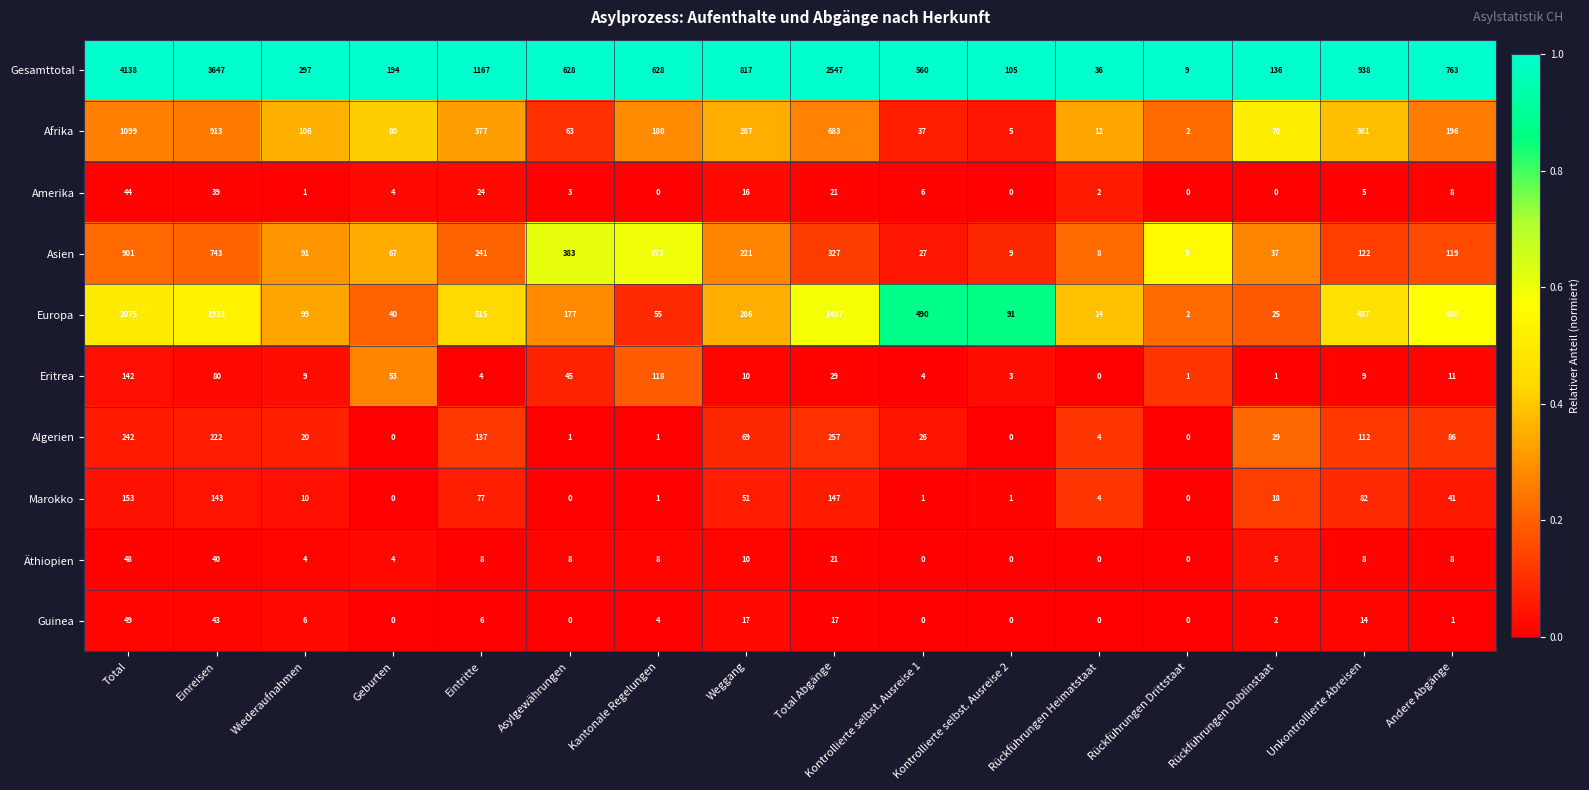

List the series in order of their peak value, highest first.

Gesamttotal, Europa, Afrika, Asien, Algerien, Marokko, Eritrea, Guinea, Äthiopien, Amerika